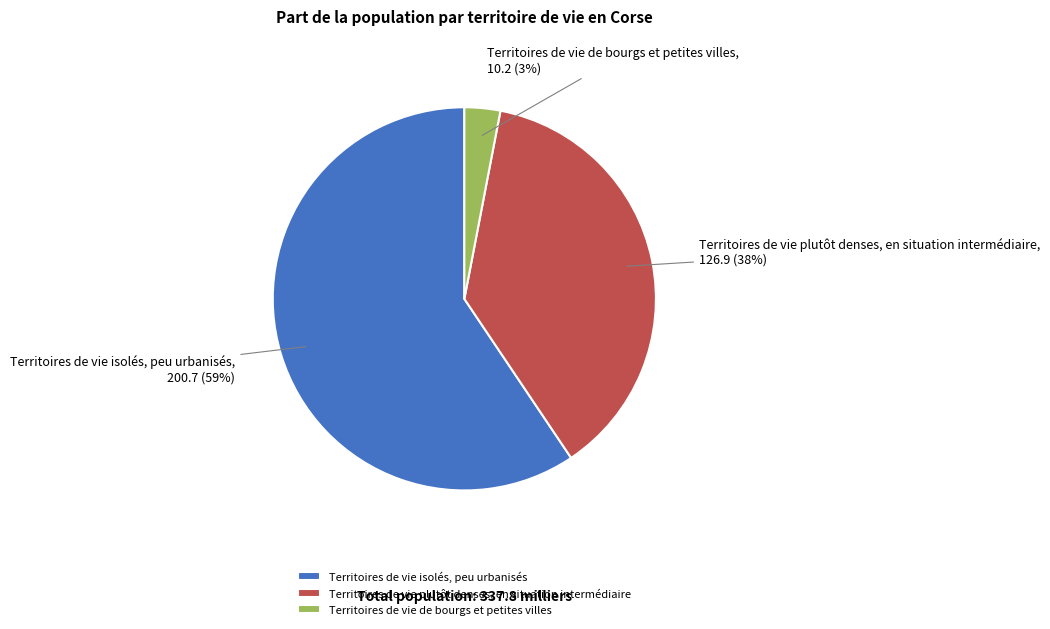

Is there a majority slice in this chart?

Yes